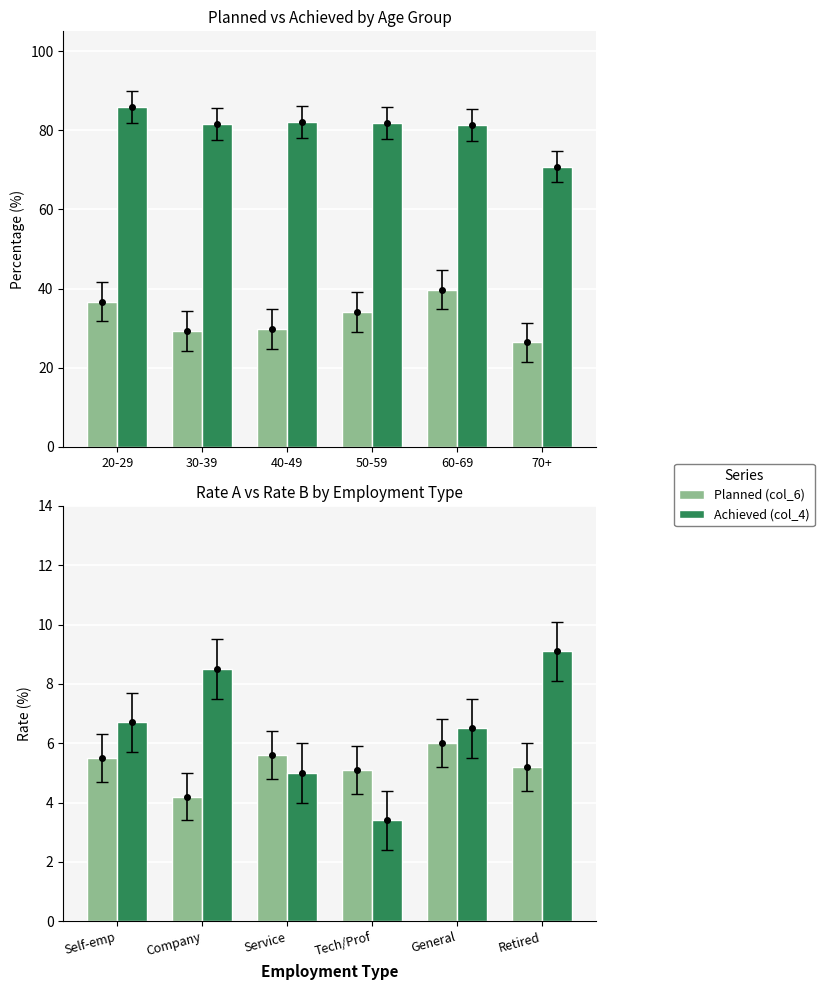

Are the bars horizontal?

No